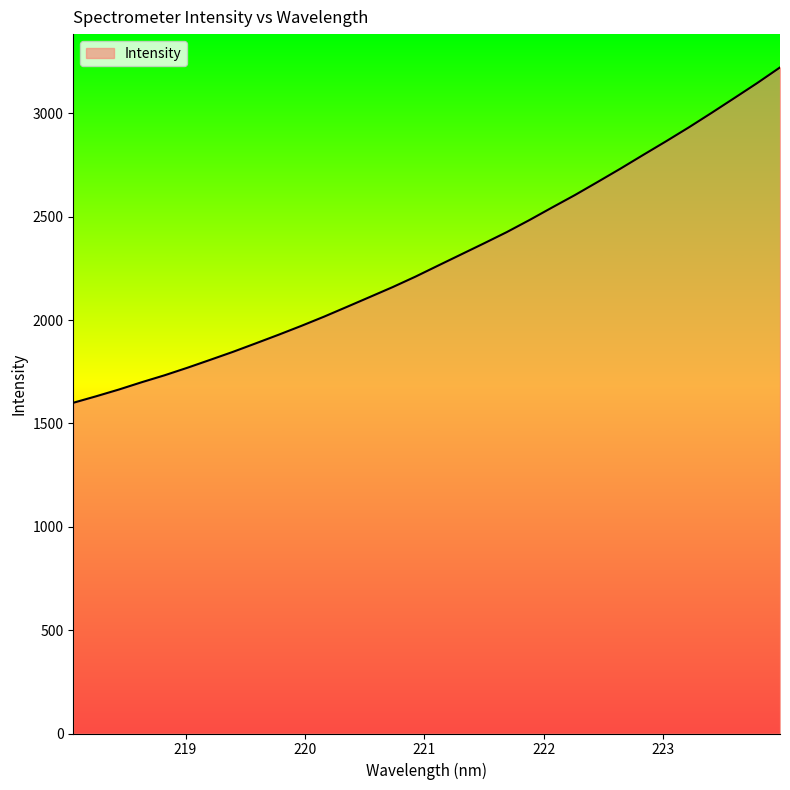

What is the difference between the maximum and minimum values?

1622.1